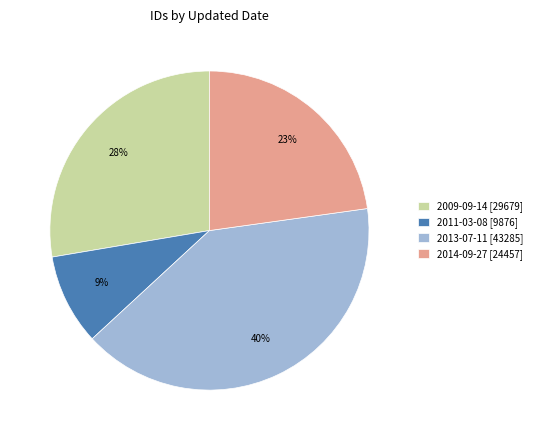

Between 2014-09-27 [24457] and 2009-09-14 [29679], which is larger?

2009-09-14 [29679]